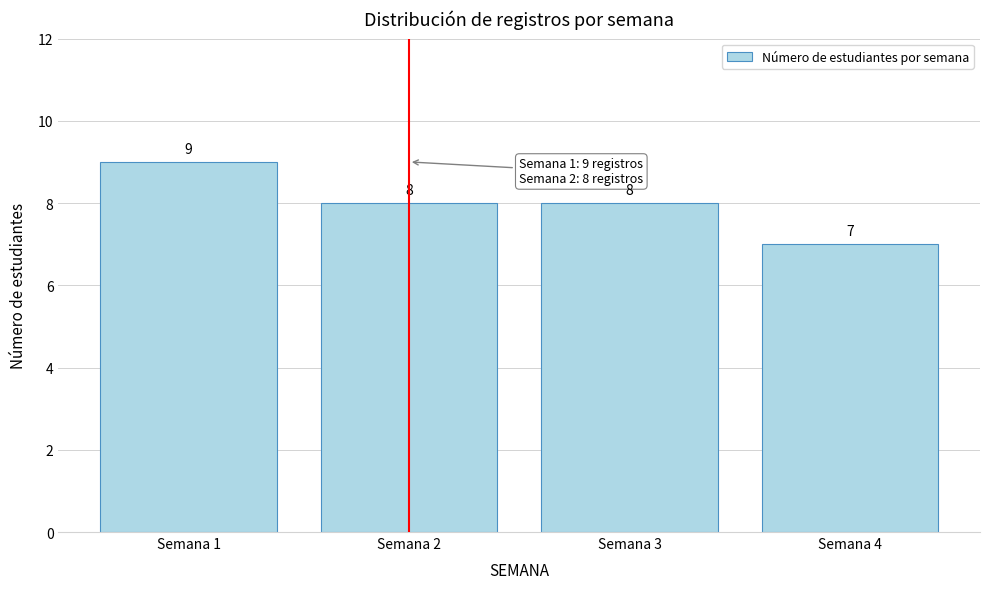

Reading right to left, what are all the values shown in this chart?

Semana 4=7	Semana 3=8	Semana 2=8	Semana 1=9